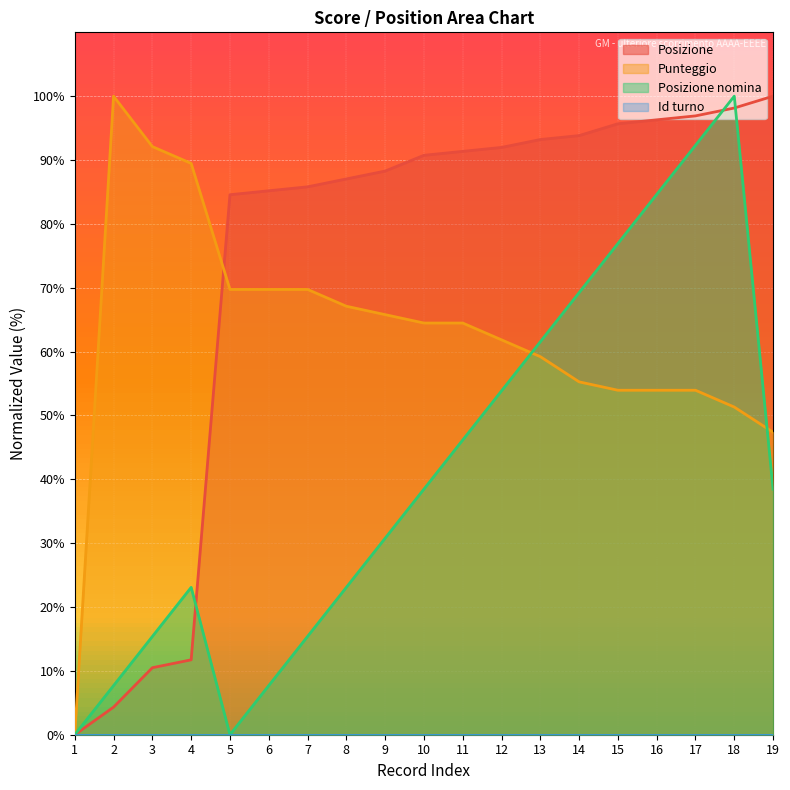

Which series has the largest range (max minus min)?

Posizione